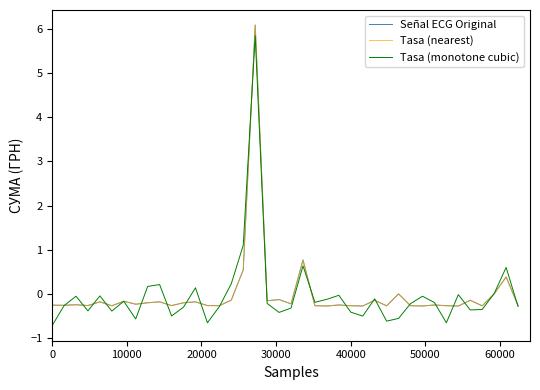

What is the difference between the second highest and second lowest values in the Tasa (monotone cubic) series?

1.8